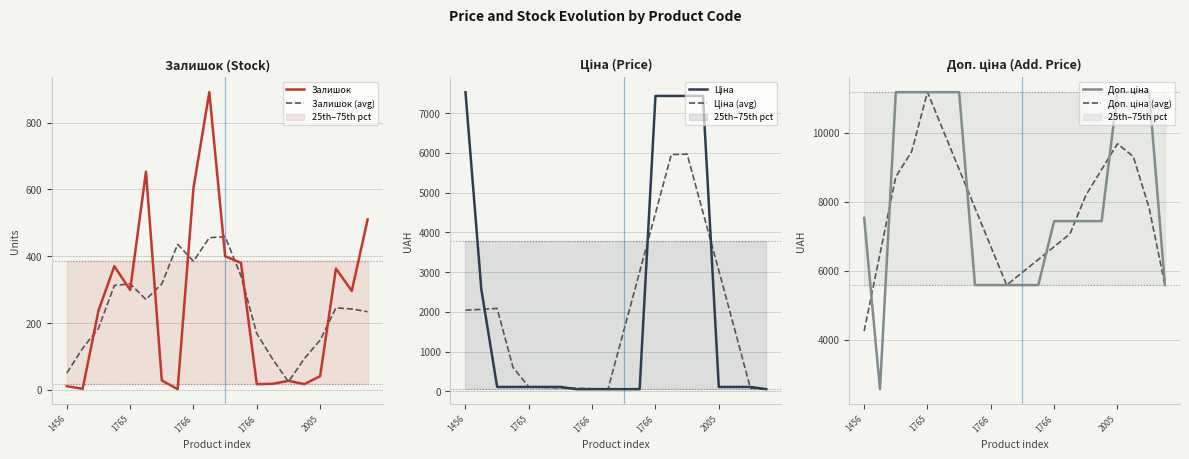

True or false: Доп. ціна (avg) has more than 2 points higher than both neighbors.

False